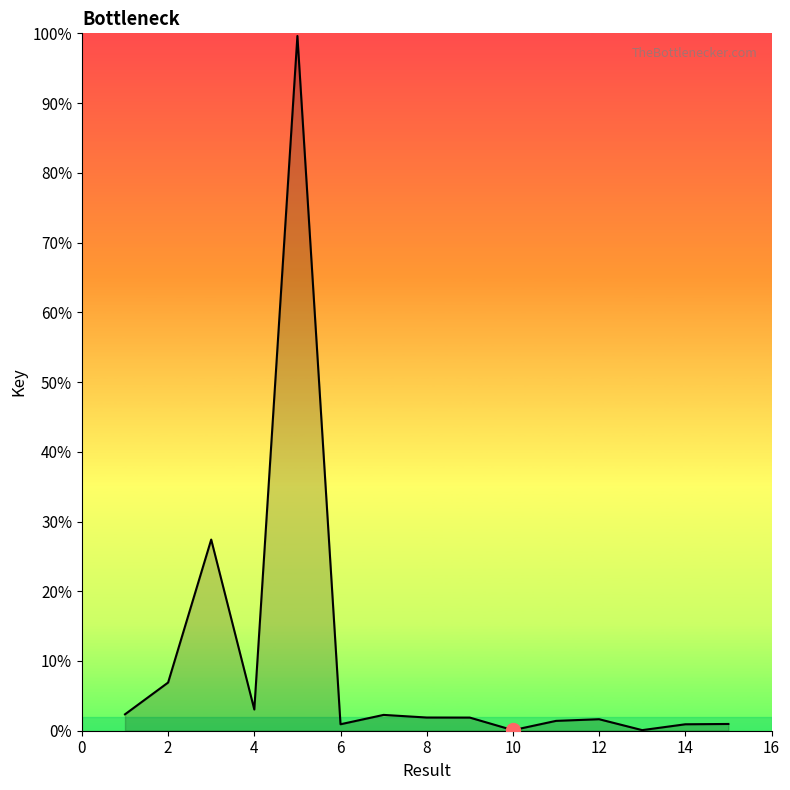

True or false: the data has more than 2 interior local peaks.

True